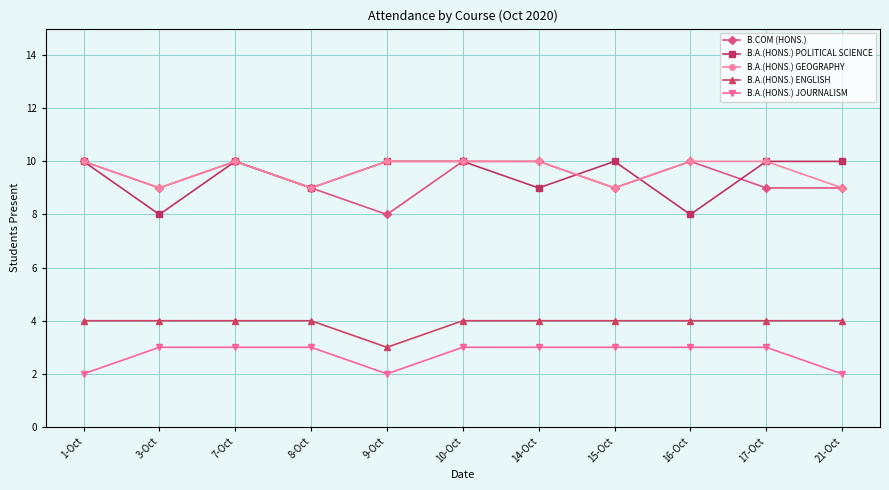

Which series has the largest total across all categories?

B.A.(HONS.) GEOGRAPHY